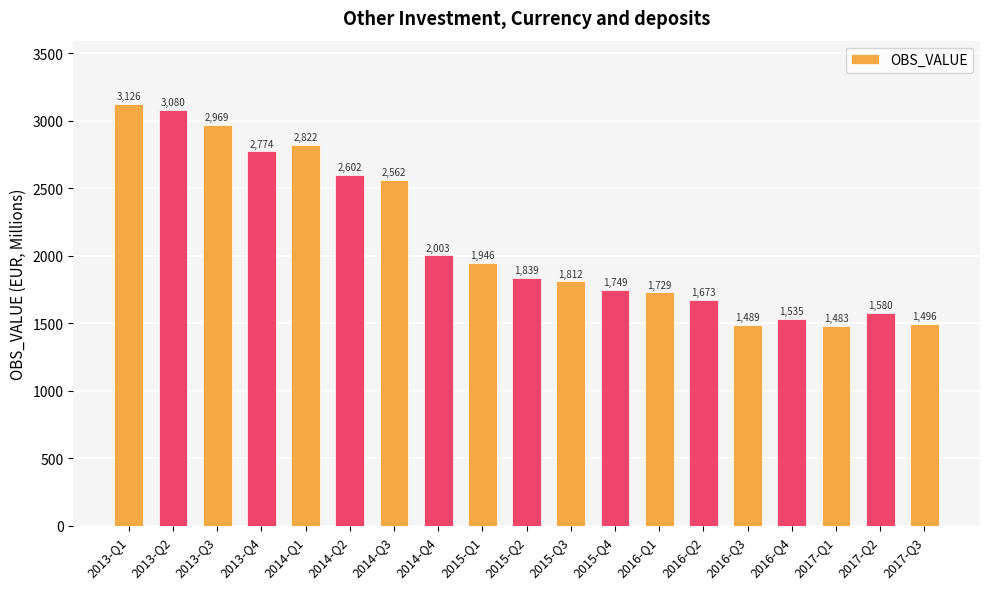

How many categories are shown in the chart?

19